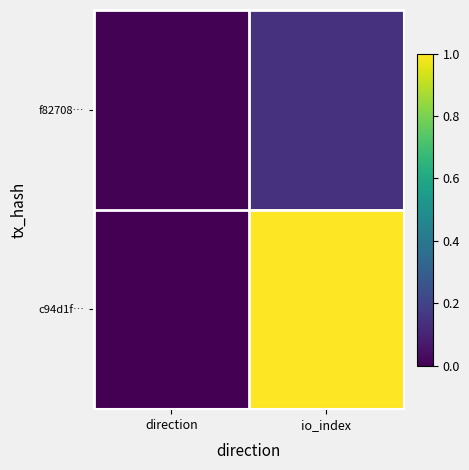

Rank the series at io_index from lowest to highest value.

f82708…, c94d1f…